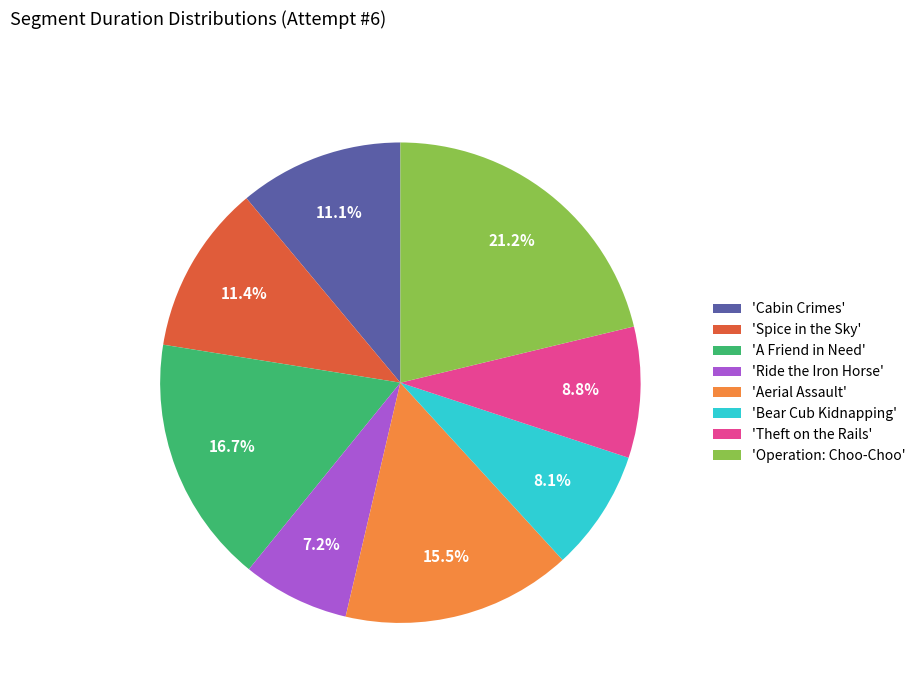

Between 'Theft on the Rails' and 'Cabin Crimes', which is larger?

'Cabin Crimes'